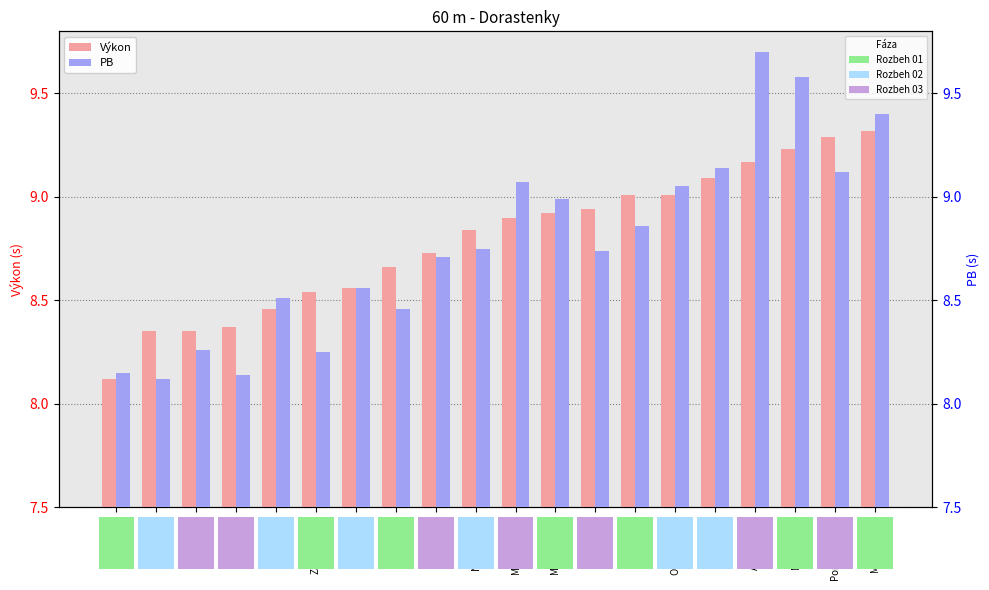

At how many categories does at least one series exceed 9?

8